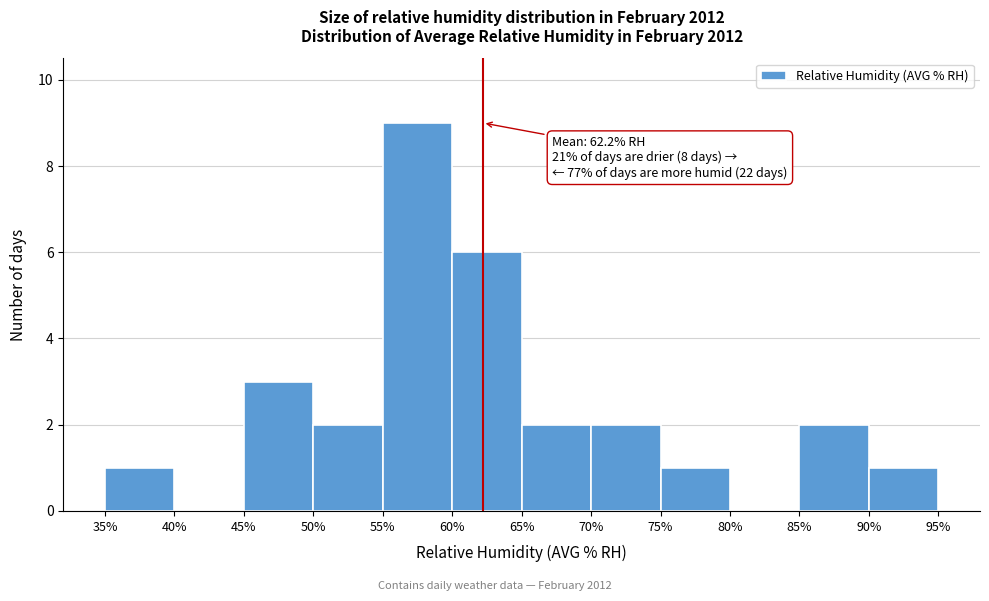

Which range on the x-axis has the tallest bar?

55% to 60%